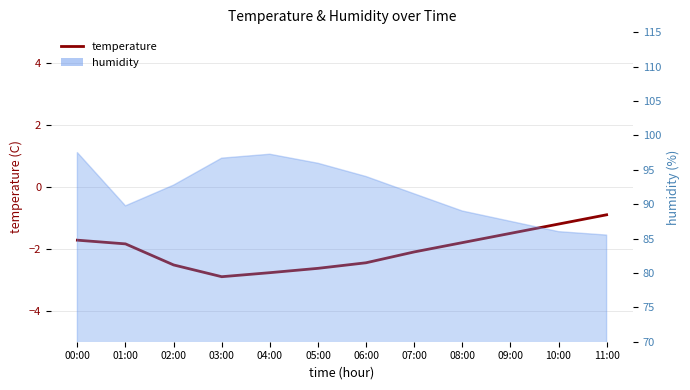

What is the greatest value displayed?

-0.9